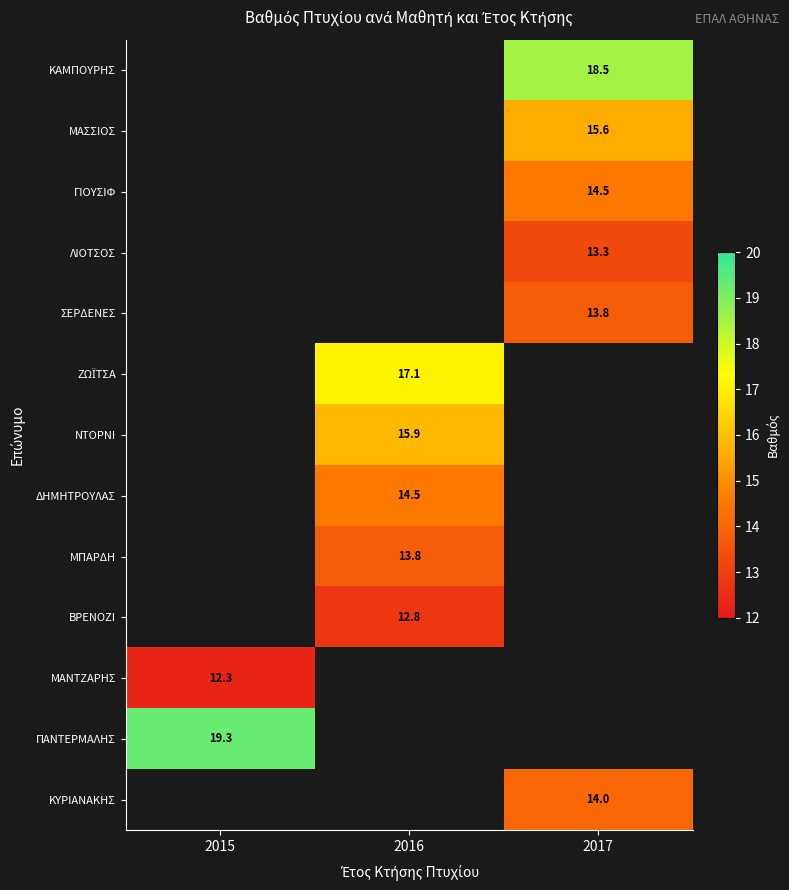

Count the number of data series in this chart.

13